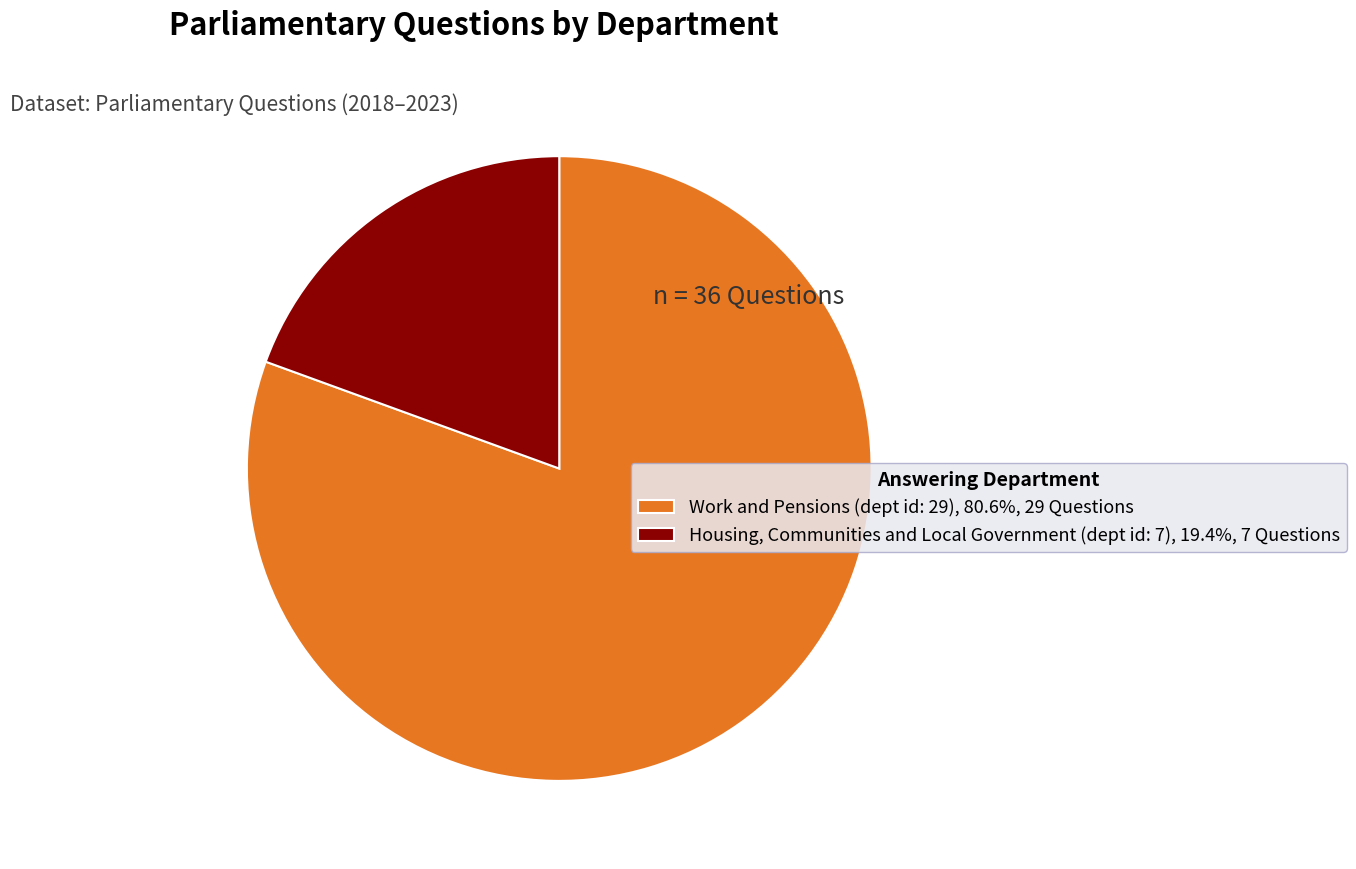

Is there a majority slice in this chart?

Yes